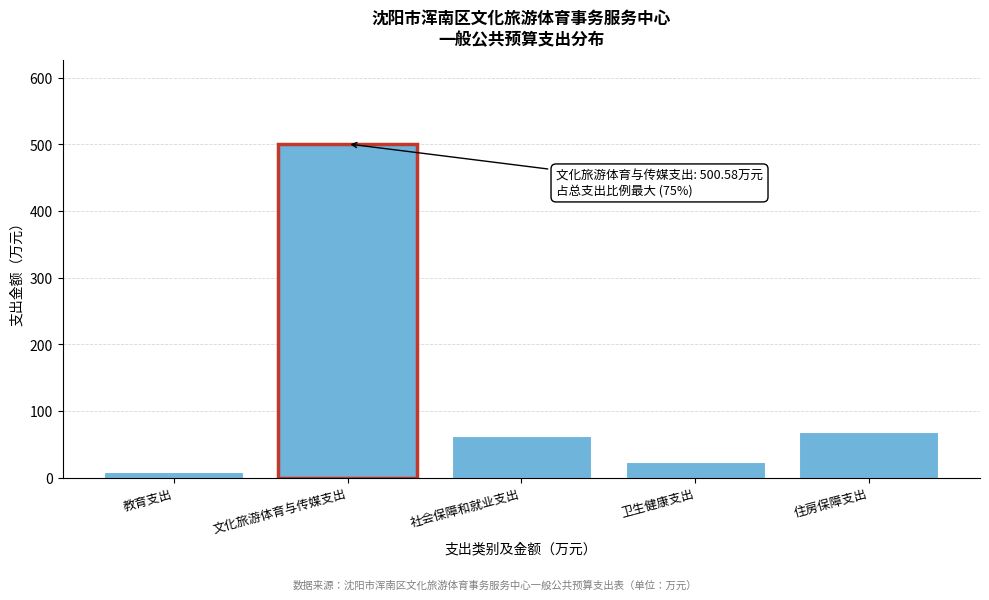

Reading right to left, transcribe all the data shown in this chart.

68.0	23.9	62.7	500.6	8.8